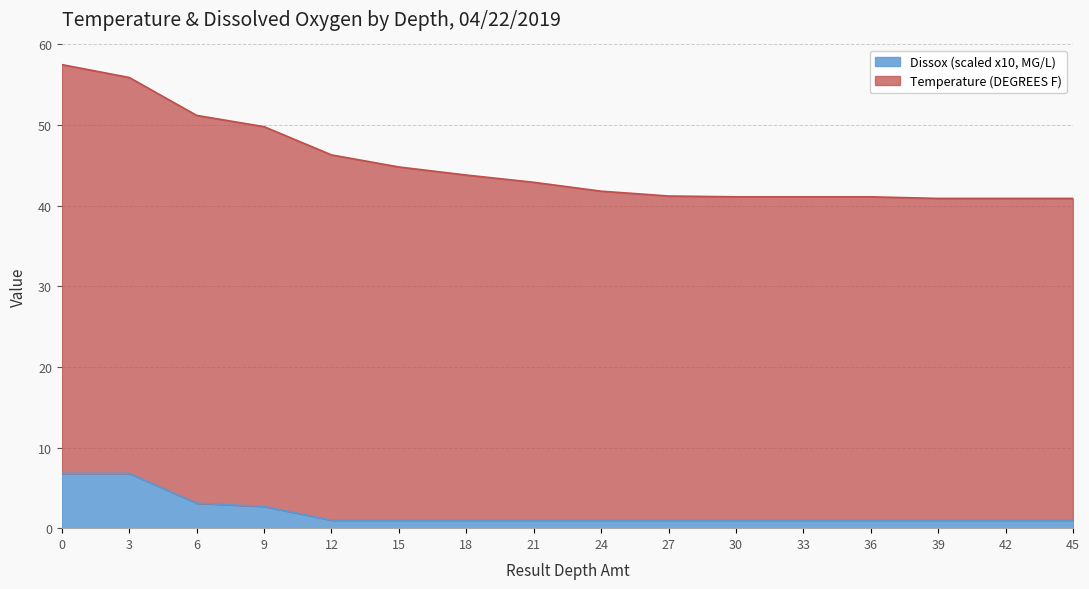

True or false: the data has more than 0 interior local peaks.

False